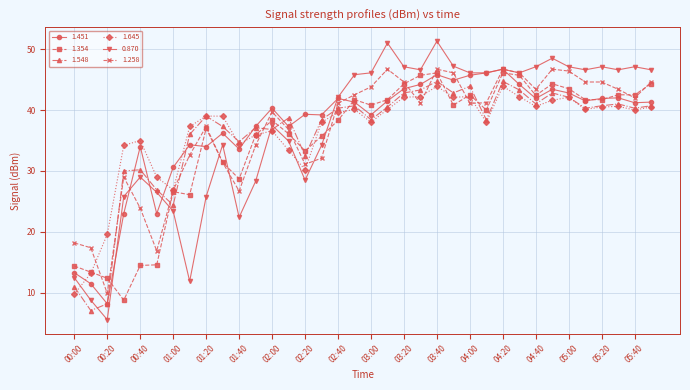

What is the value of the 1.451 point at the 6th from the left?

23.0